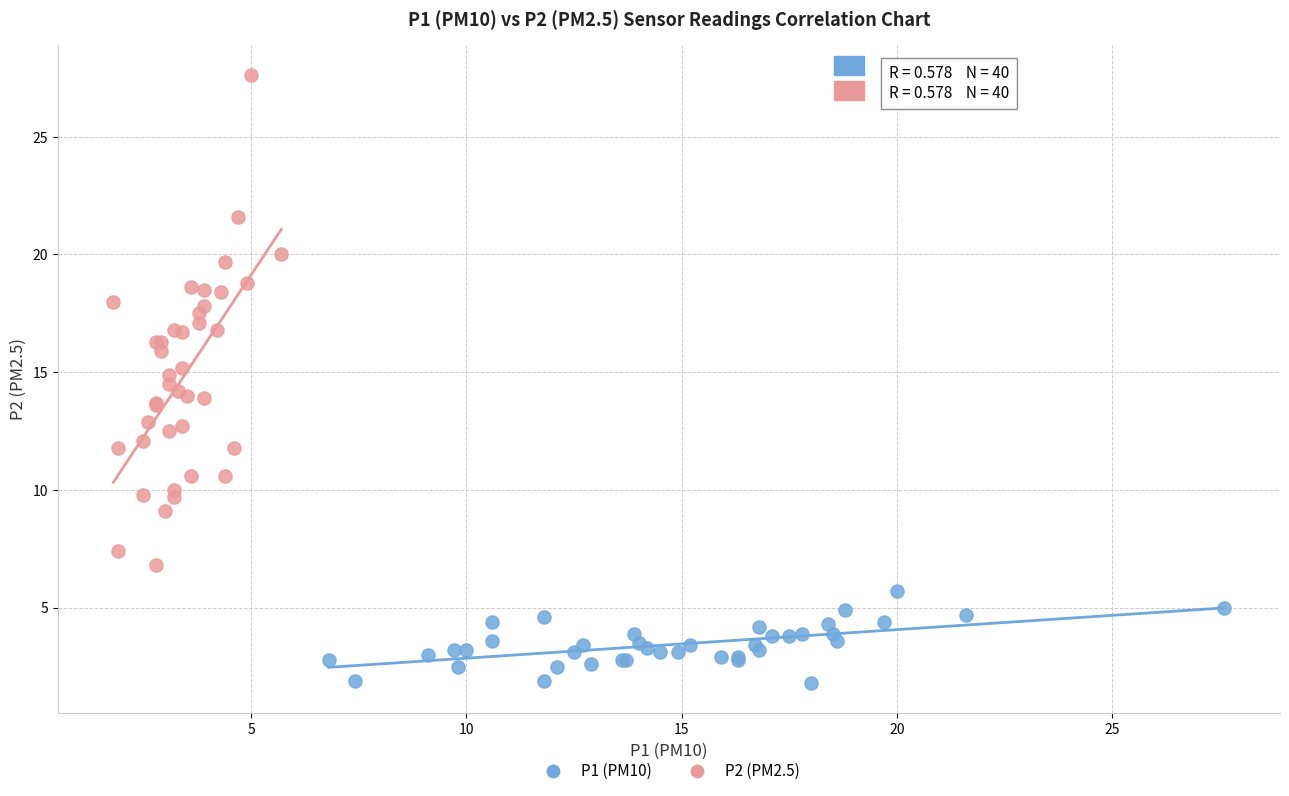

Which series has the largest Y range (max minus min)?

P2 (PM2.5)